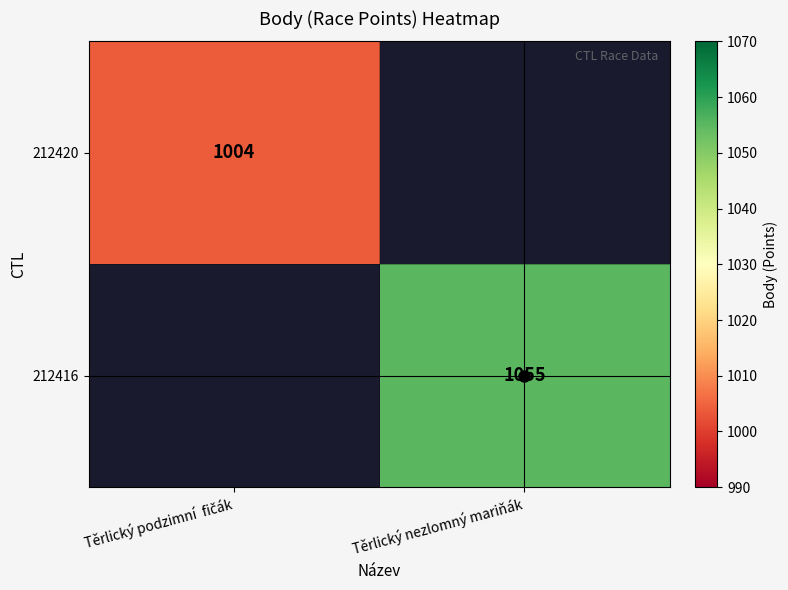

List the labels in order of 212420 value, largest first.

Těrlický podzimní fičák, Těrlický nezlomný mariňák